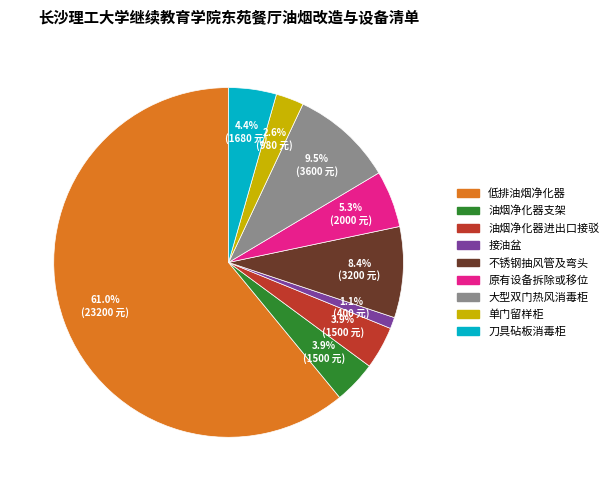

Is 低排油烟净化器 the majority of the pie?

Yes